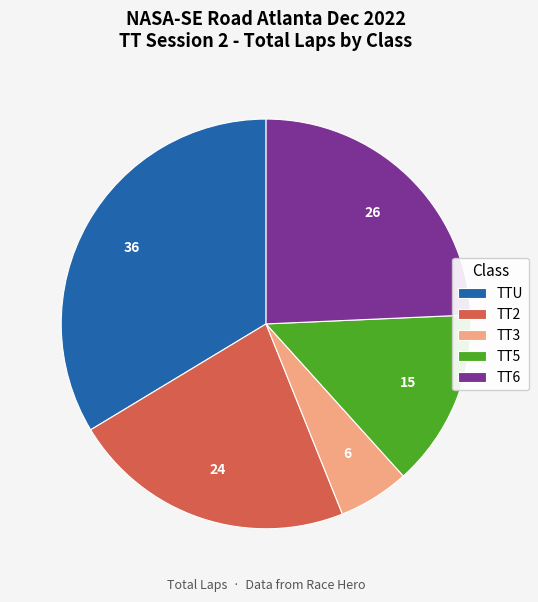

Is the sum of TT6 and TT5 greater than half?

No